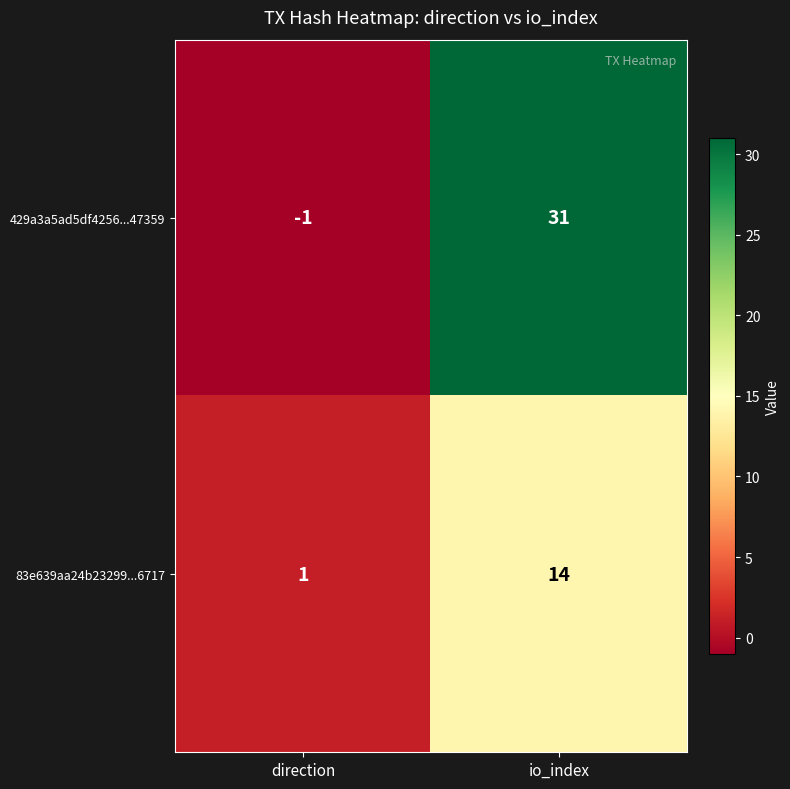

Is it true that 83e639aa24b23299...6717 equals 0 at direction?

False